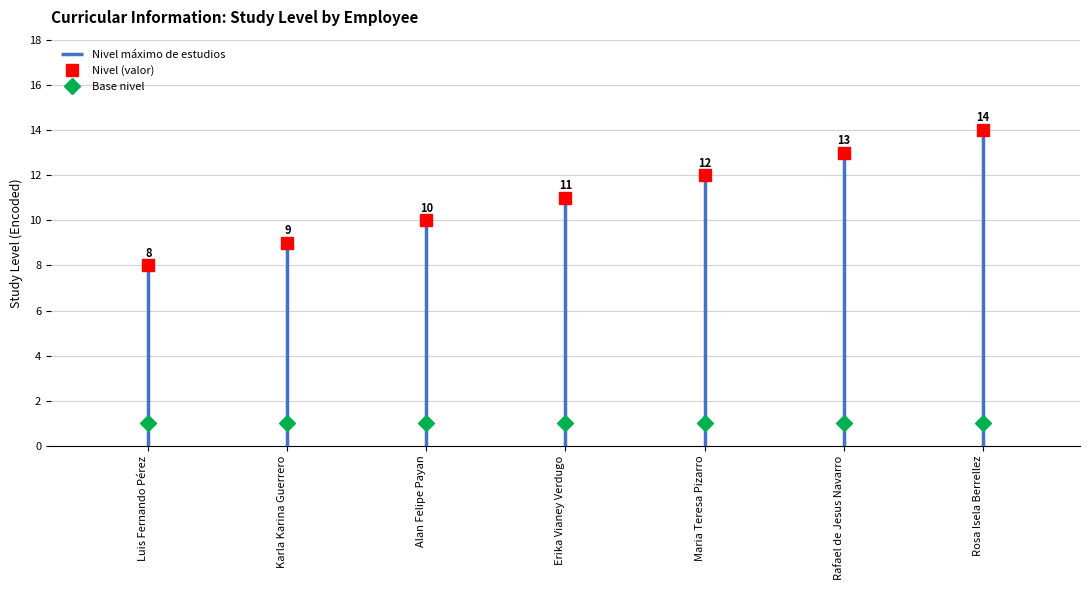

Rank the categories by value from highest to lowest.

Rosa Isela Berrellez, Rafael de Jesus Navarro, Maria Teresa Pizarro, Erika Vianey Verdugo, Alan Felipe Payan, Karla Karina Guerrero, Luis Fernando Pérez